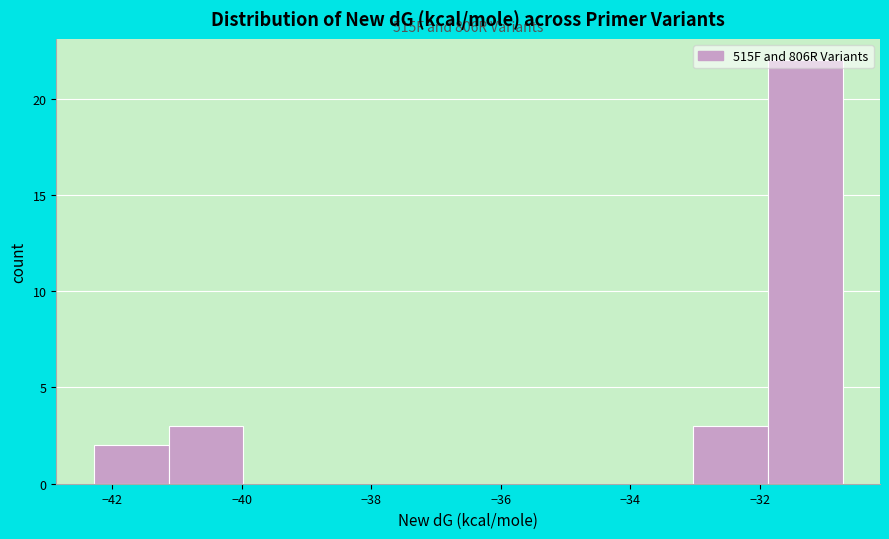

Which range on the x-axis has the tallest bar?

-31.8 to -30.8